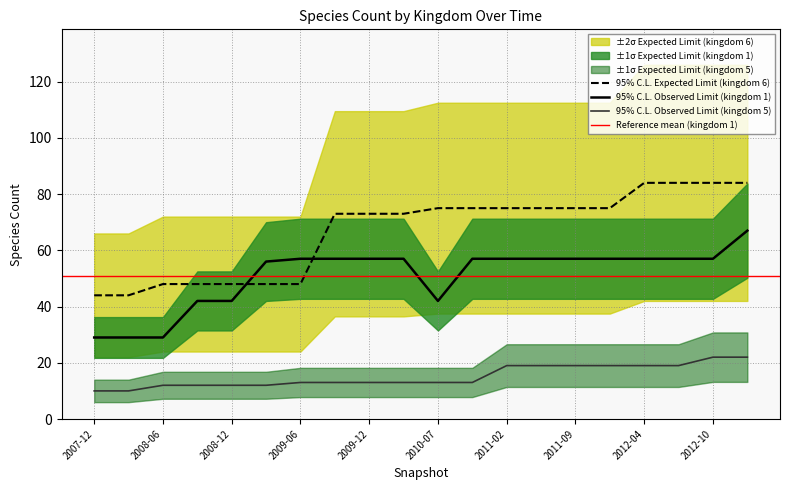

True or false: kingdom_5 and kingdom_6 intersect in this chart.

False